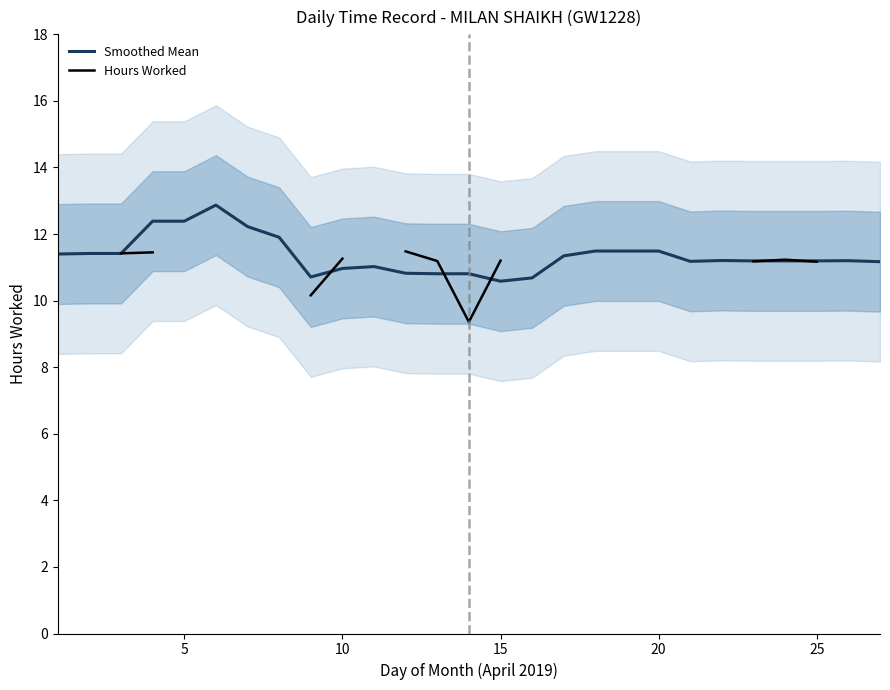

Is it true that Smoothed Mean equals 17.5 at 5?

False